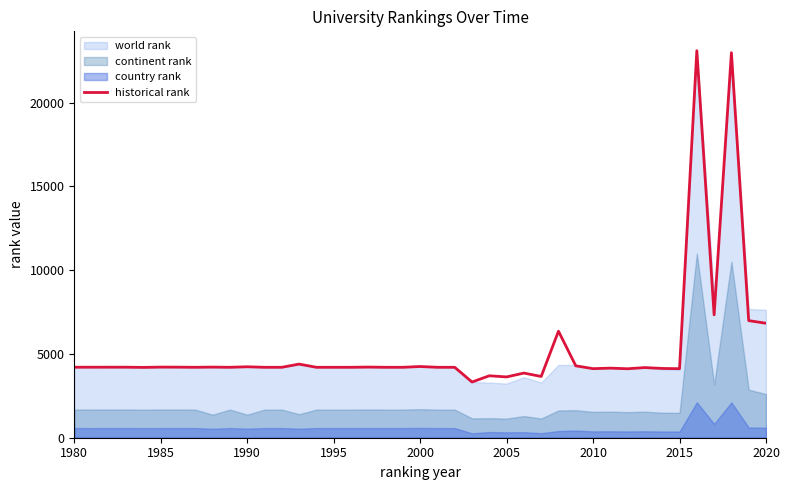

What is the maximum value for historical rank?

23107.5